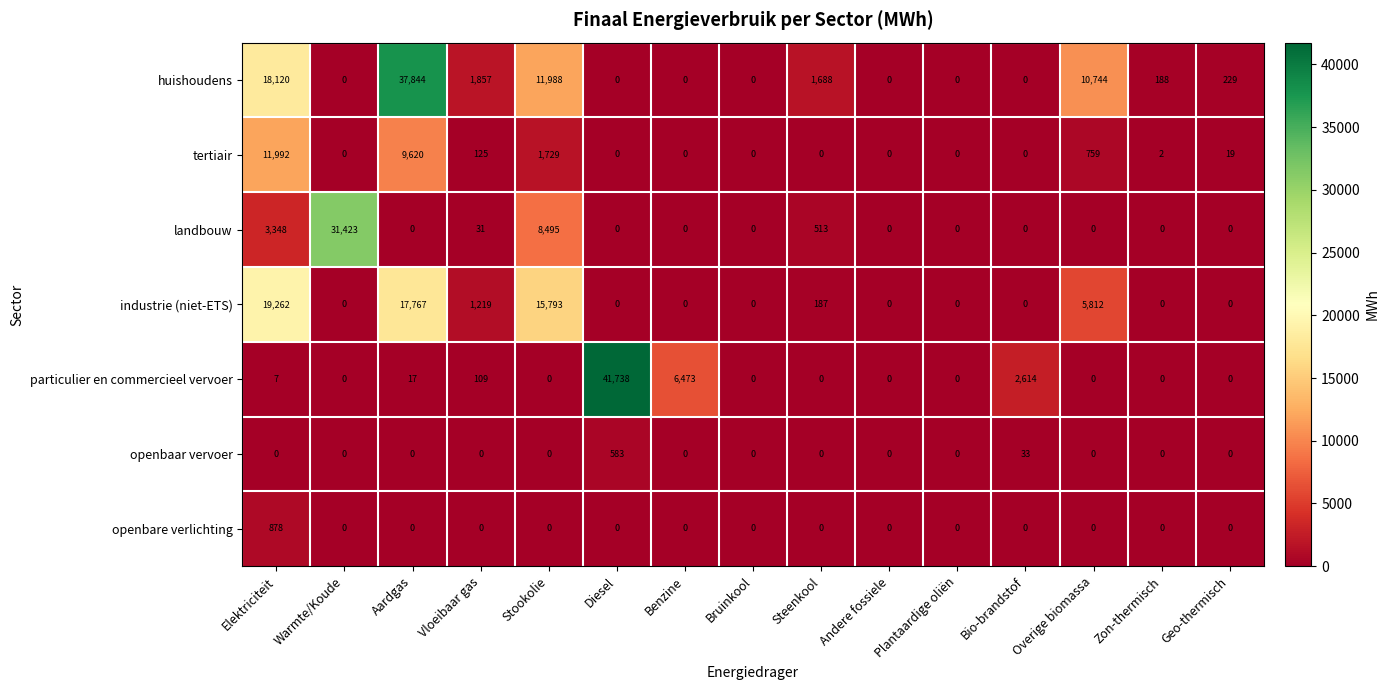

True or false: industrie (niet-ETS) has a value of -12913 at Bruinkool.

False